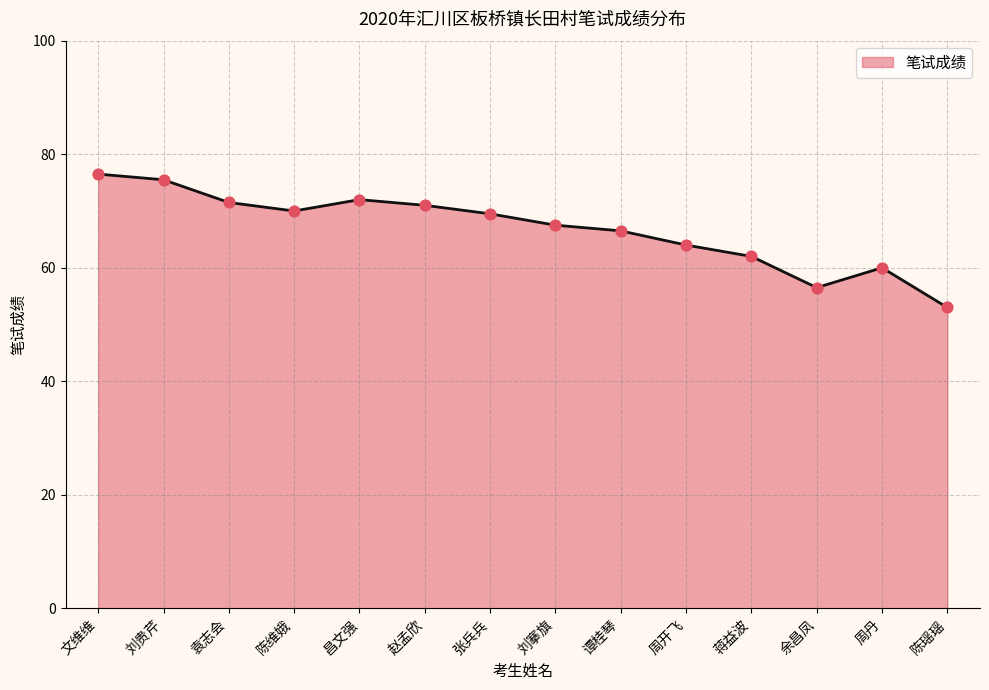

What is the change in value from 张兵兵 to 谭桂琴?

-3.0